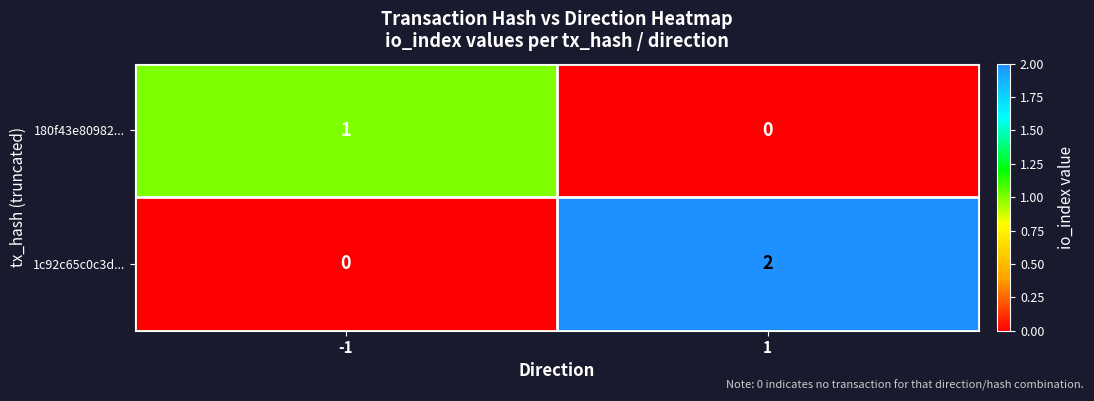

Is it true that 1c92c65c0c3d... equals -1 at -1?

False